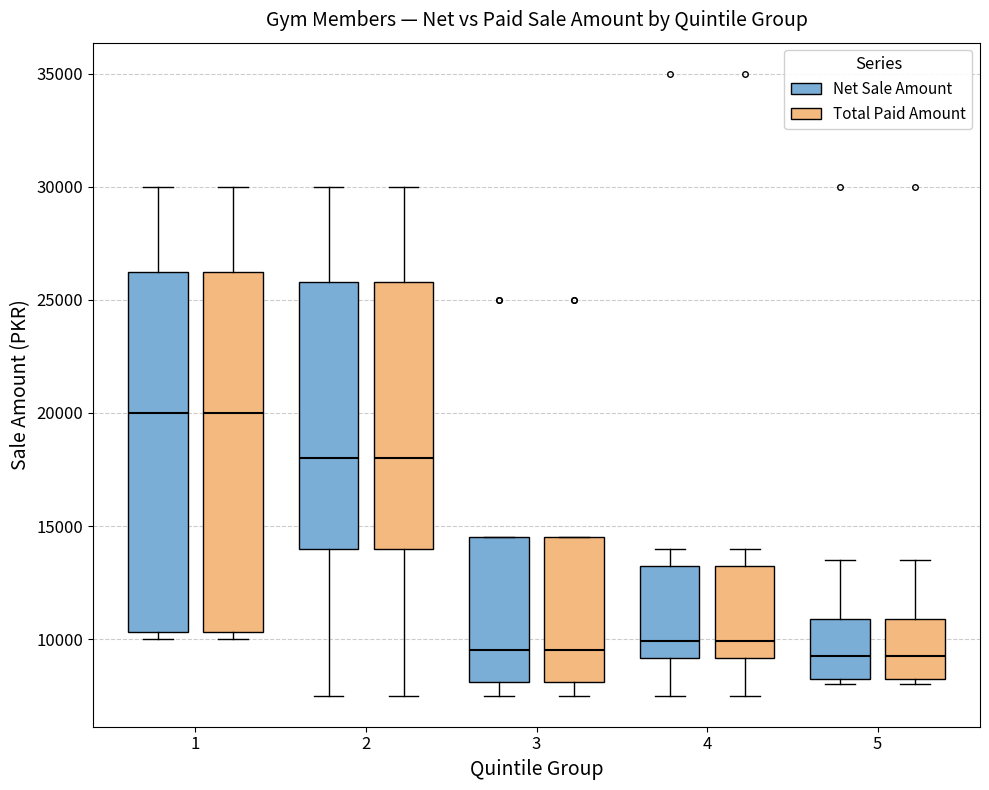

Reading left to right, read every box against the y-axis: the position of its median line, the range the box covers, and the ends of its whiskers. The values are not printed on the chart, so give them approximately, as read against the axis.

1 (Net Sale Amount): median 20000, box 10500 to 26500, whiskers 10000 to 30000
1 (Total Paid Amount): median 20000, box 10500 to 26500, whiskers 10000 to 30000
2 (Net Sale Amount): median 18000, box 14000 to 26000, whiskers 7500 to 30000
2 (Total Paid Amount): median 18000, box 14000 to 26000, whiskers 7500 to 30000
3 (Net Sale Amount): median 9500, box 8000 to 14500, whiskers 7500 to 14500
3 (Total Paid Amount): median 9500, box 8000 to 14500, whiskers 7500 to 14500
4 (Net Sale Amount): median 10000, box 9000 to 13500, whiskers 7500 to 14000
4 (Total Paid Amount): median 10000, box 9000 to 13500, whiskers 7500 to 14000
5 (Net Sale Amount): median 9500, box 8000 to 11000, whiskers 8000 (just below the box's lower edge) to 13500
5 (Total Paid Amount): median 9500, box 8000 to 11000, whiskers 8000 (just below the box's lower edge) to 13500